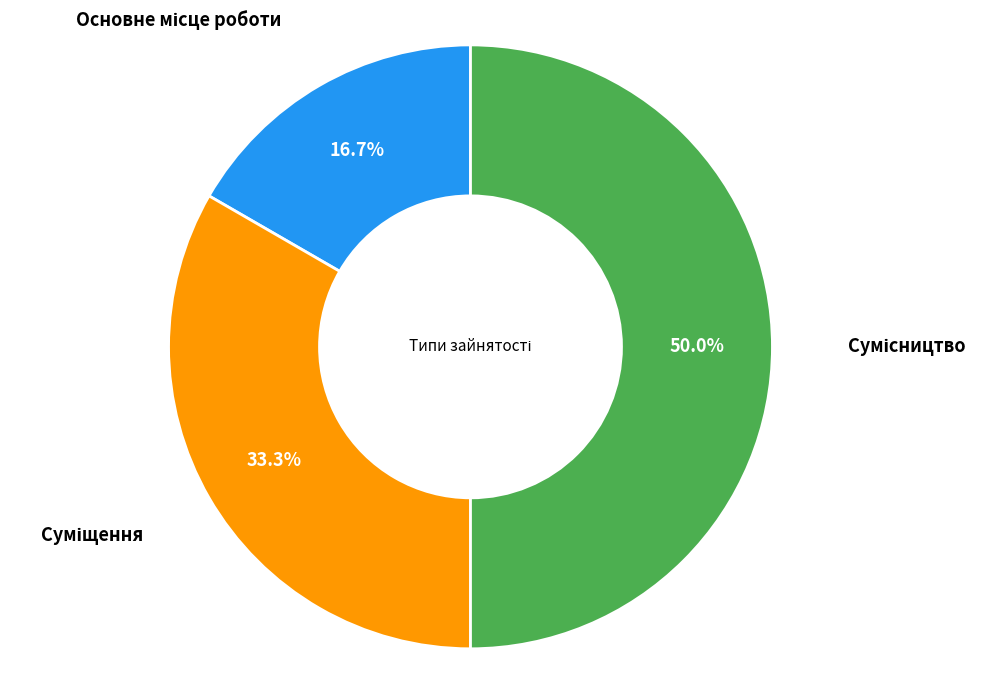

To the nearest percent, what is the combined percentage of Суміщення and Основне місце роботи?

50%